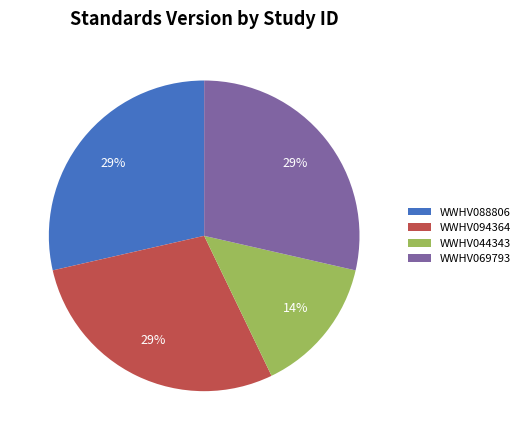

To the nearest percent, what portion does WWHV094364 represent?

29%